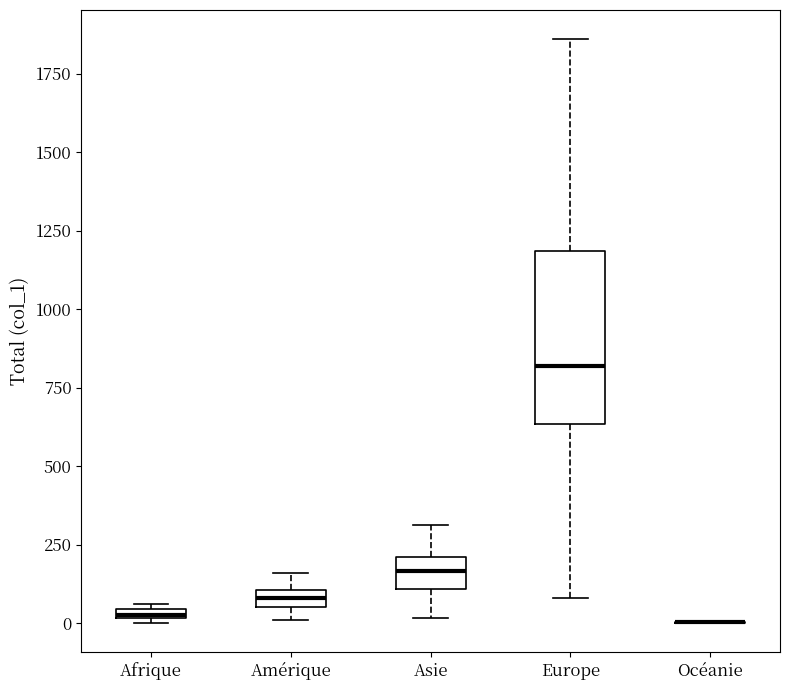

Comparing the boxes themselves (not the whiskers), which one is the tallest?

Europe